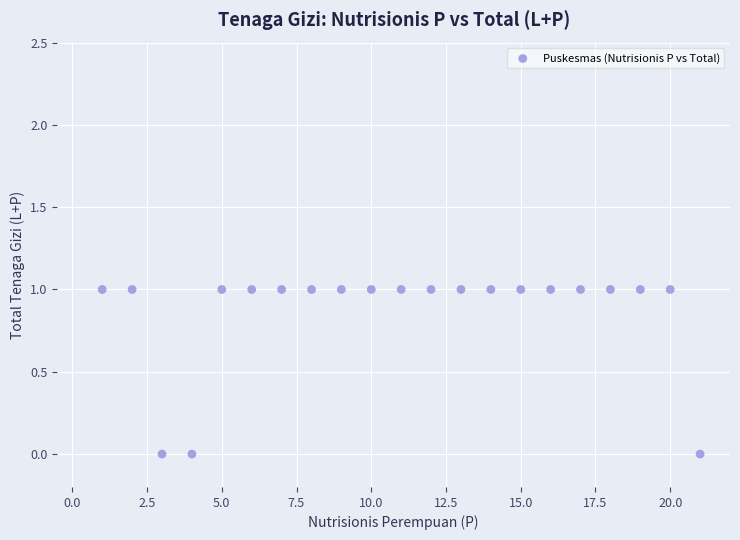

What is the range of X values (max minus min)?

20